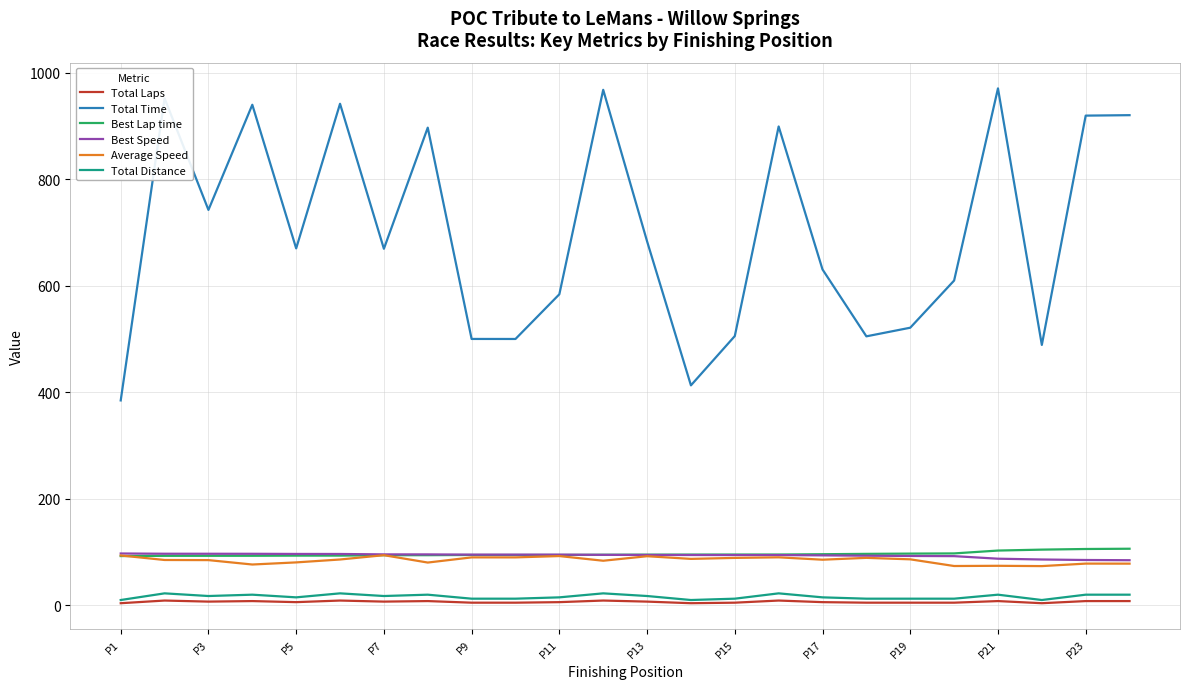

Which series has the largest total across all categories?

Total Time